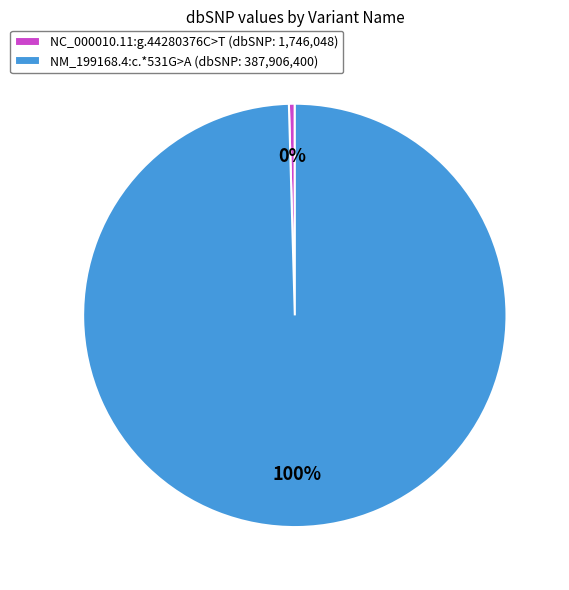

Does NC_000010.11:g.44280376C>T account for over 50% of the chart?

No